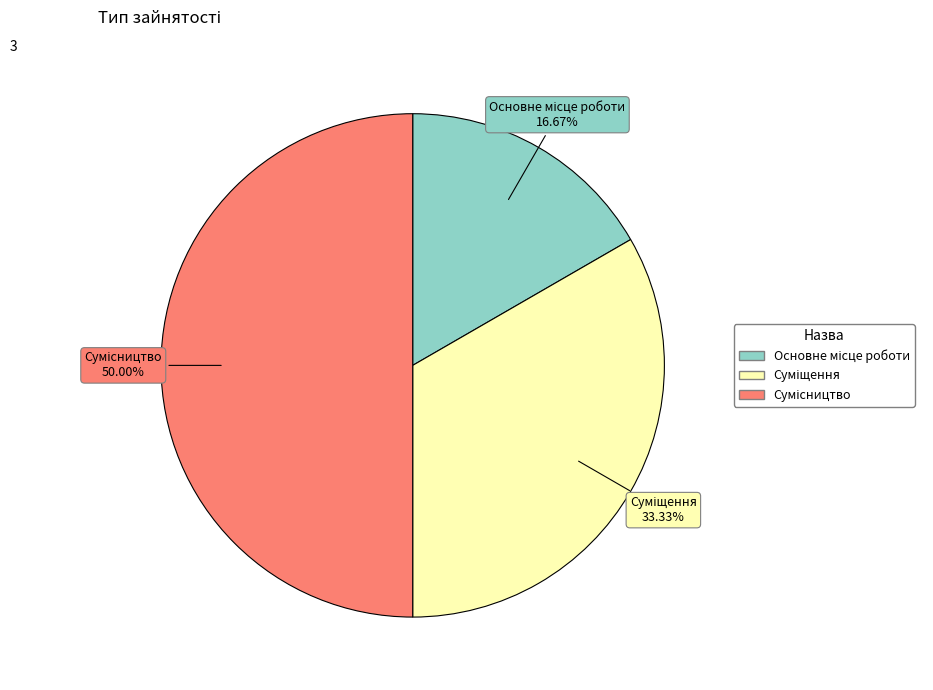

To the nearest percent, what percentage of the pie is Основне місце роботи?

17%